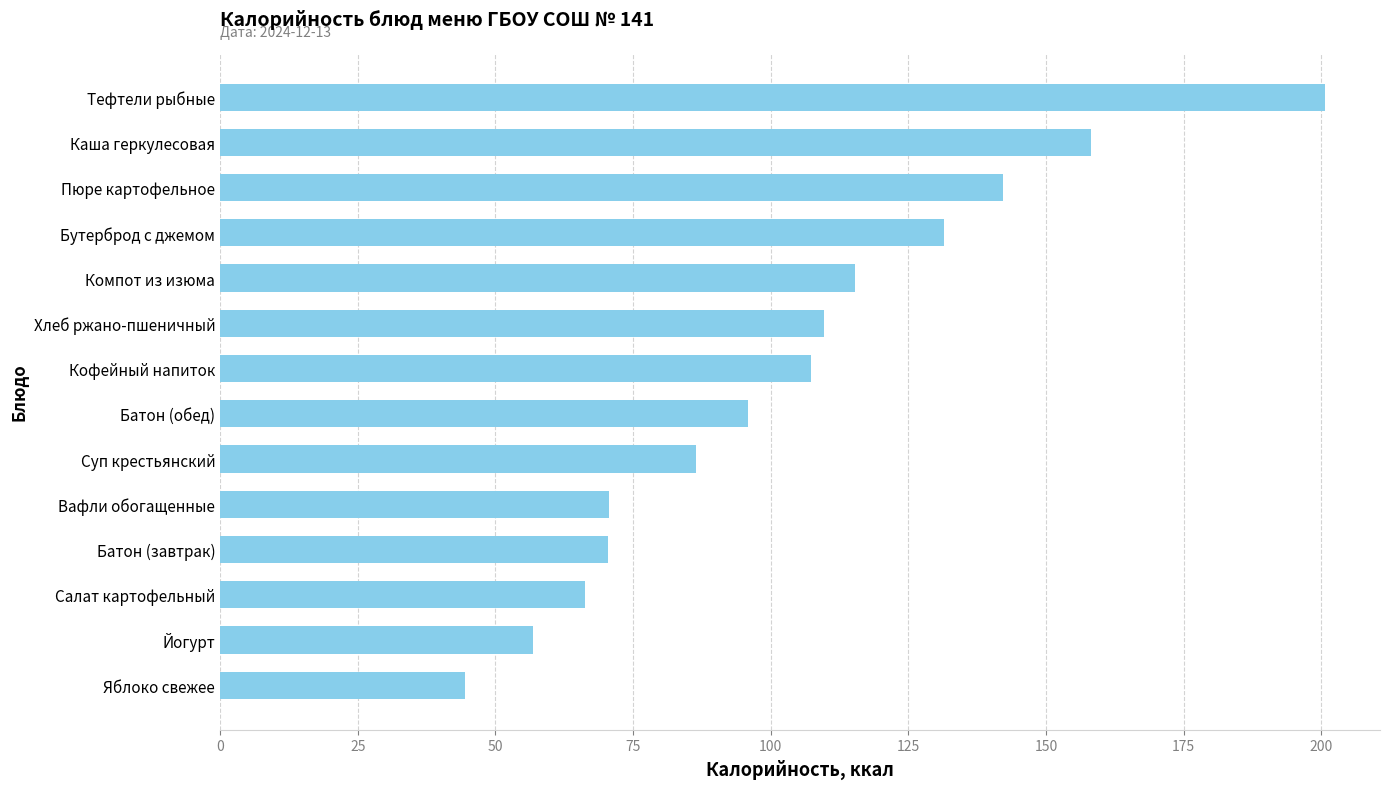

What value does the data have at Батон (завтрак)?

70.4